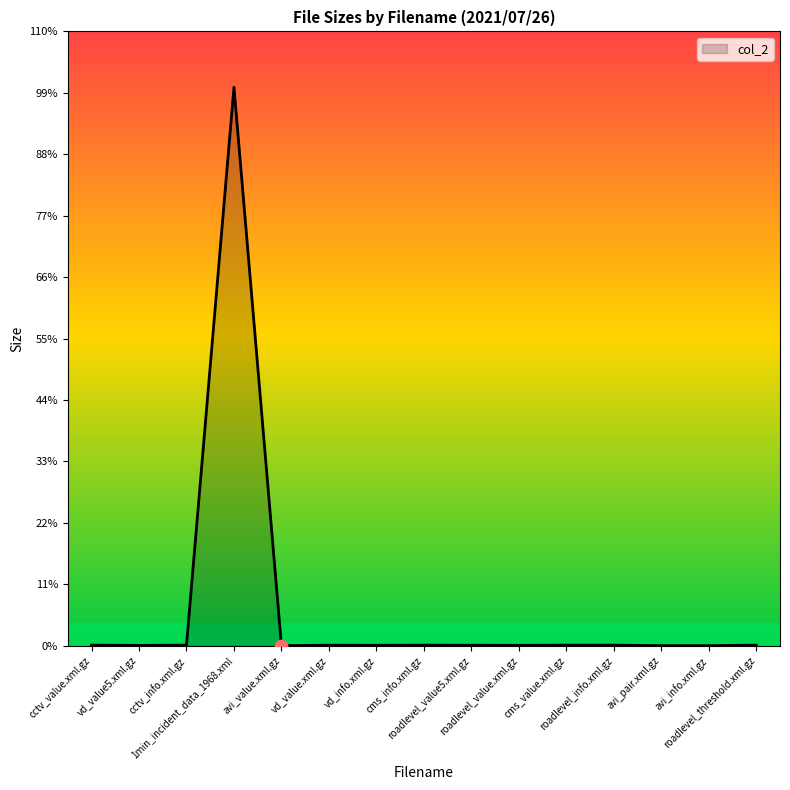

Between vd_value.xml.gz and avi_value.xml.gz, which is larger?

vd_value.xml.gz